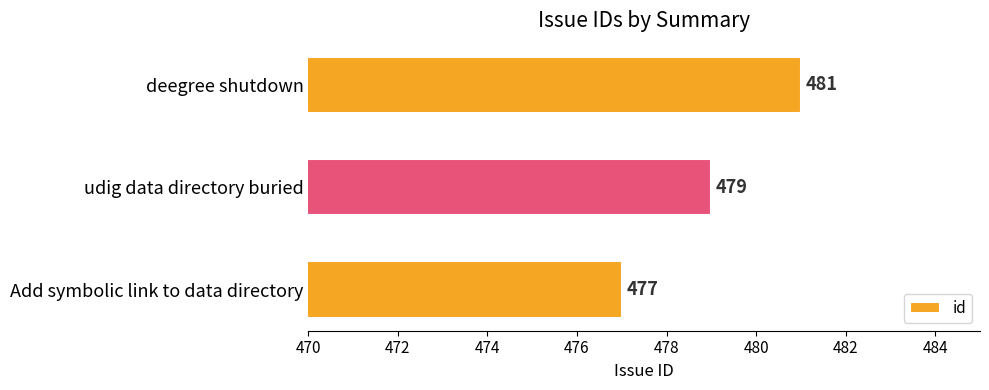

What is the difference between the maximum and second lowest values?

2